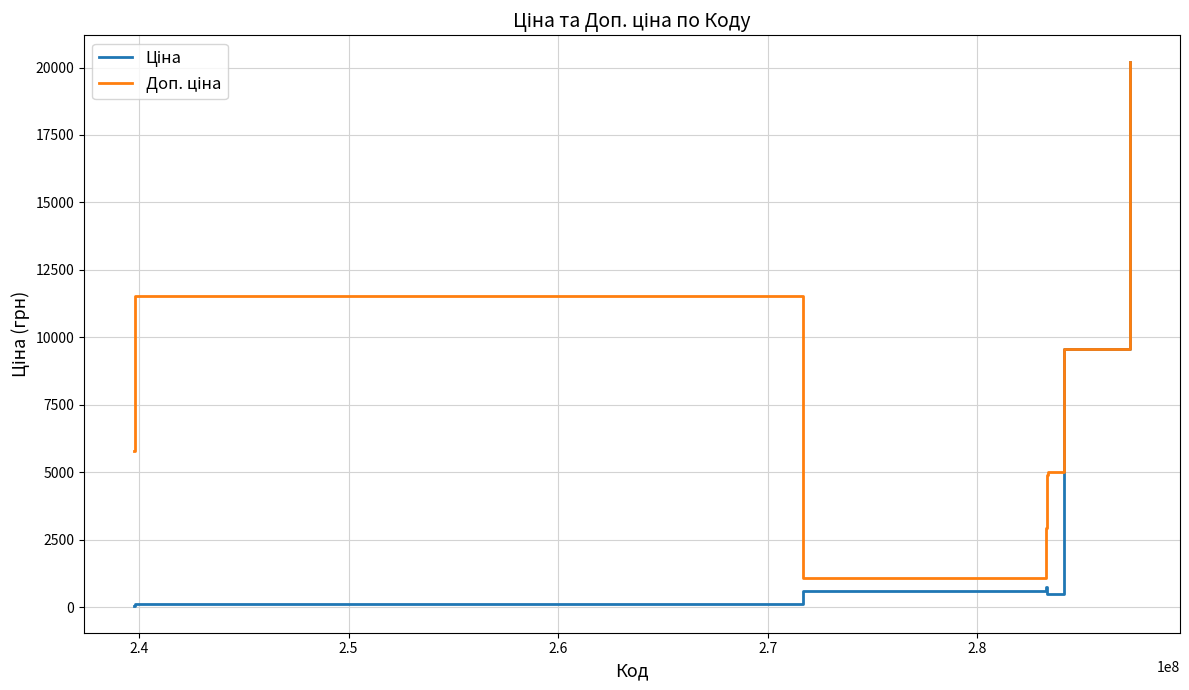

What is the maximum value shown in the chart?

20186.0